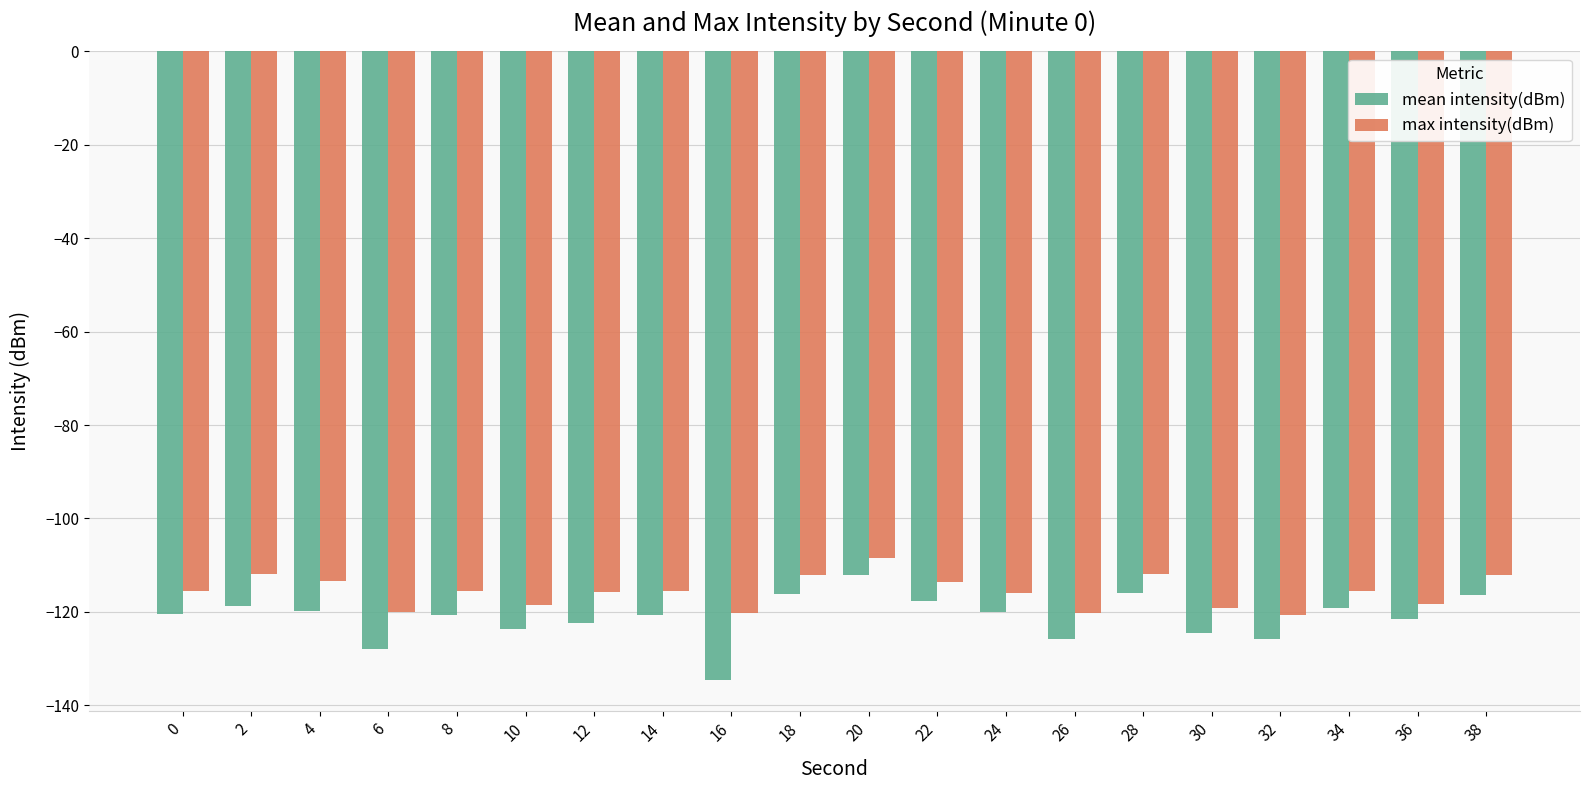

Is it true that max intensity(dBm) equals -46.1 at 24?

False